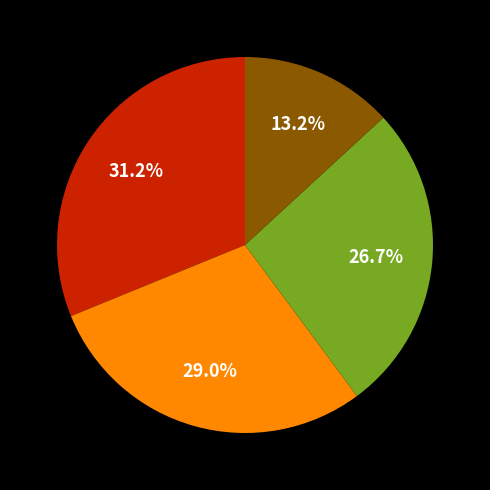

Is there any slice that represents more than half of the pie?

No